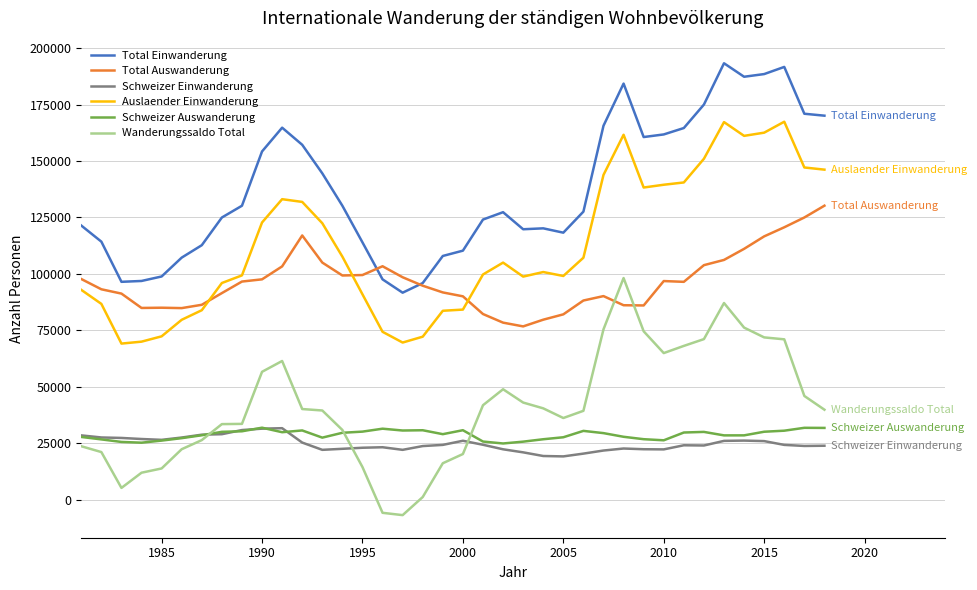

What is the lowest value of the Total Einwanderung series?

91687